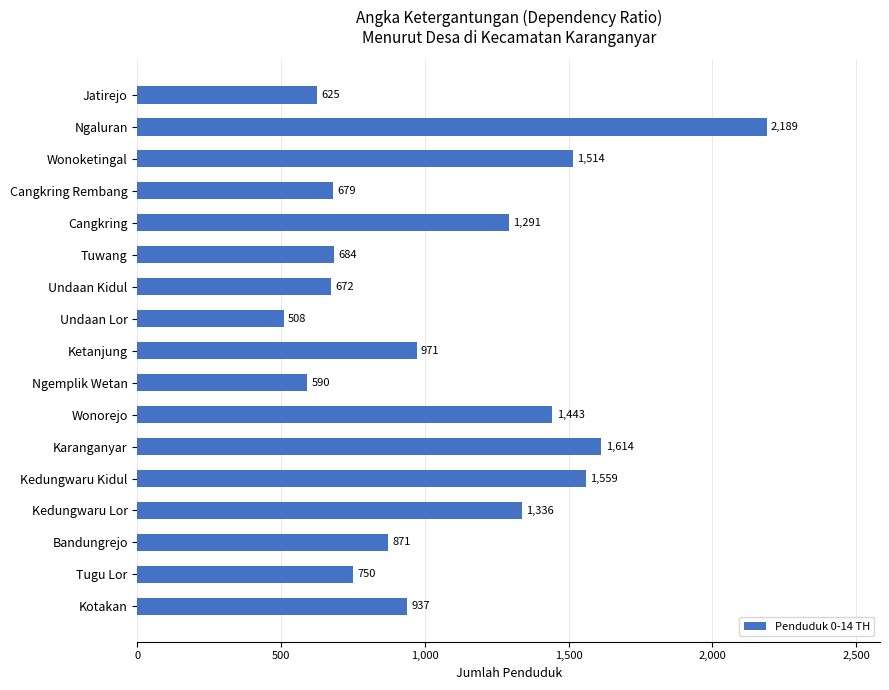

Reading top to bottom, transcribe all the data shown in this chart.

625	2189	1514	679	1291	684	672	508	971	590	1443	1614	1559	1336	871	750	937